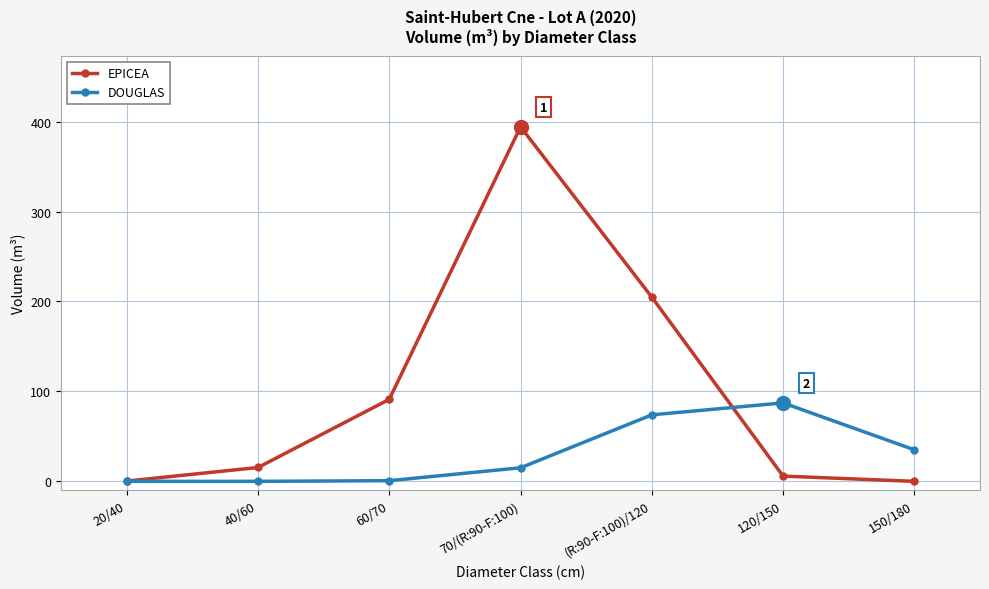

The DOUGLAS series shows 87.2 at 120/150. True or false?

True